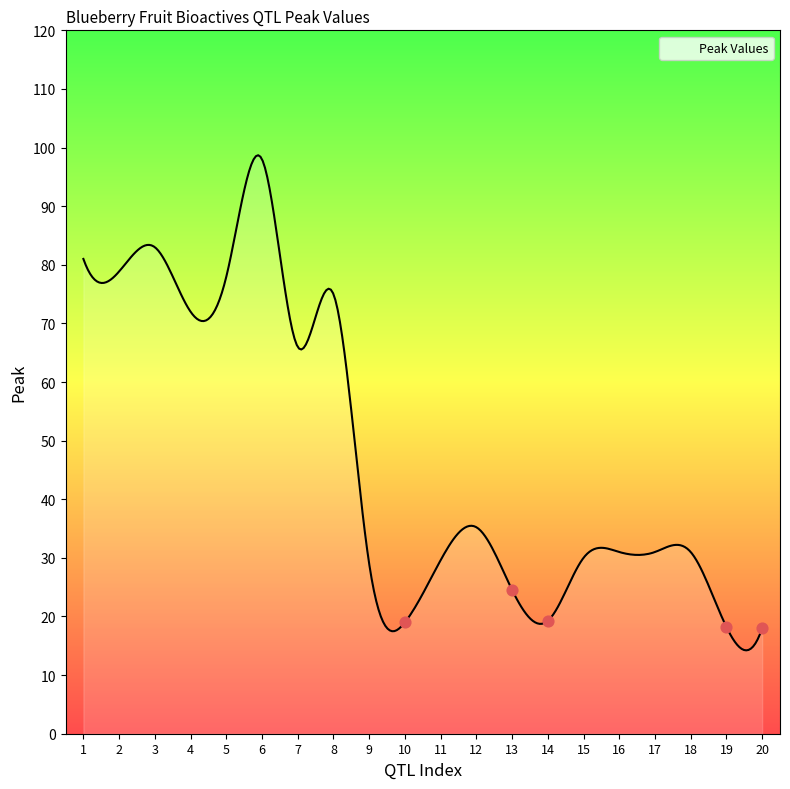

Between 7 and 5, which is larger?

5